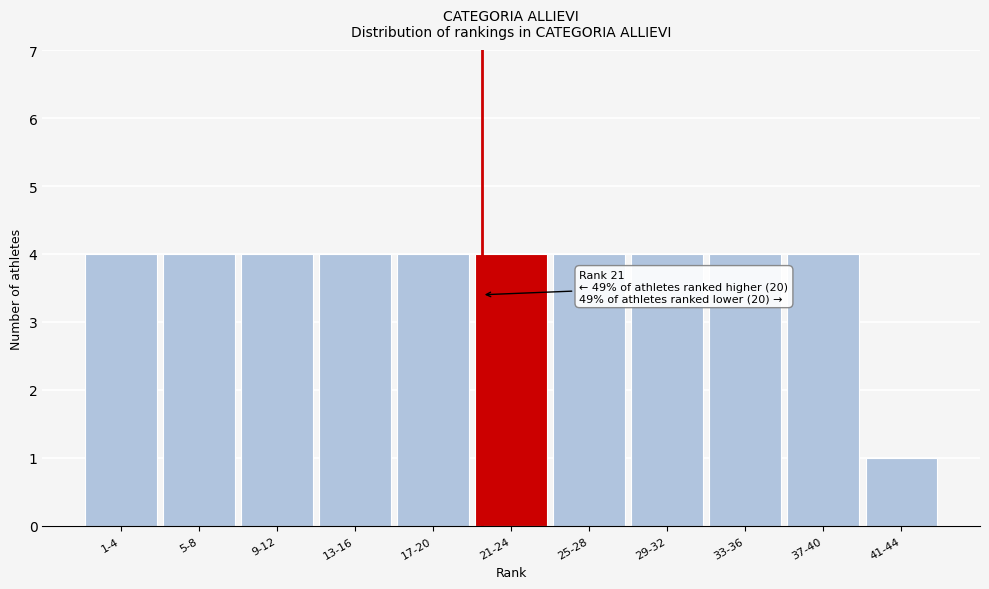

Reading right to left, what are all the values shown in this chart?

41-44=1	37-40=4	33-36=4	29-32=4	25-28=4	21-24=4	17-20=4	13-16=4	9-12=4	5-8=4	1-4=4